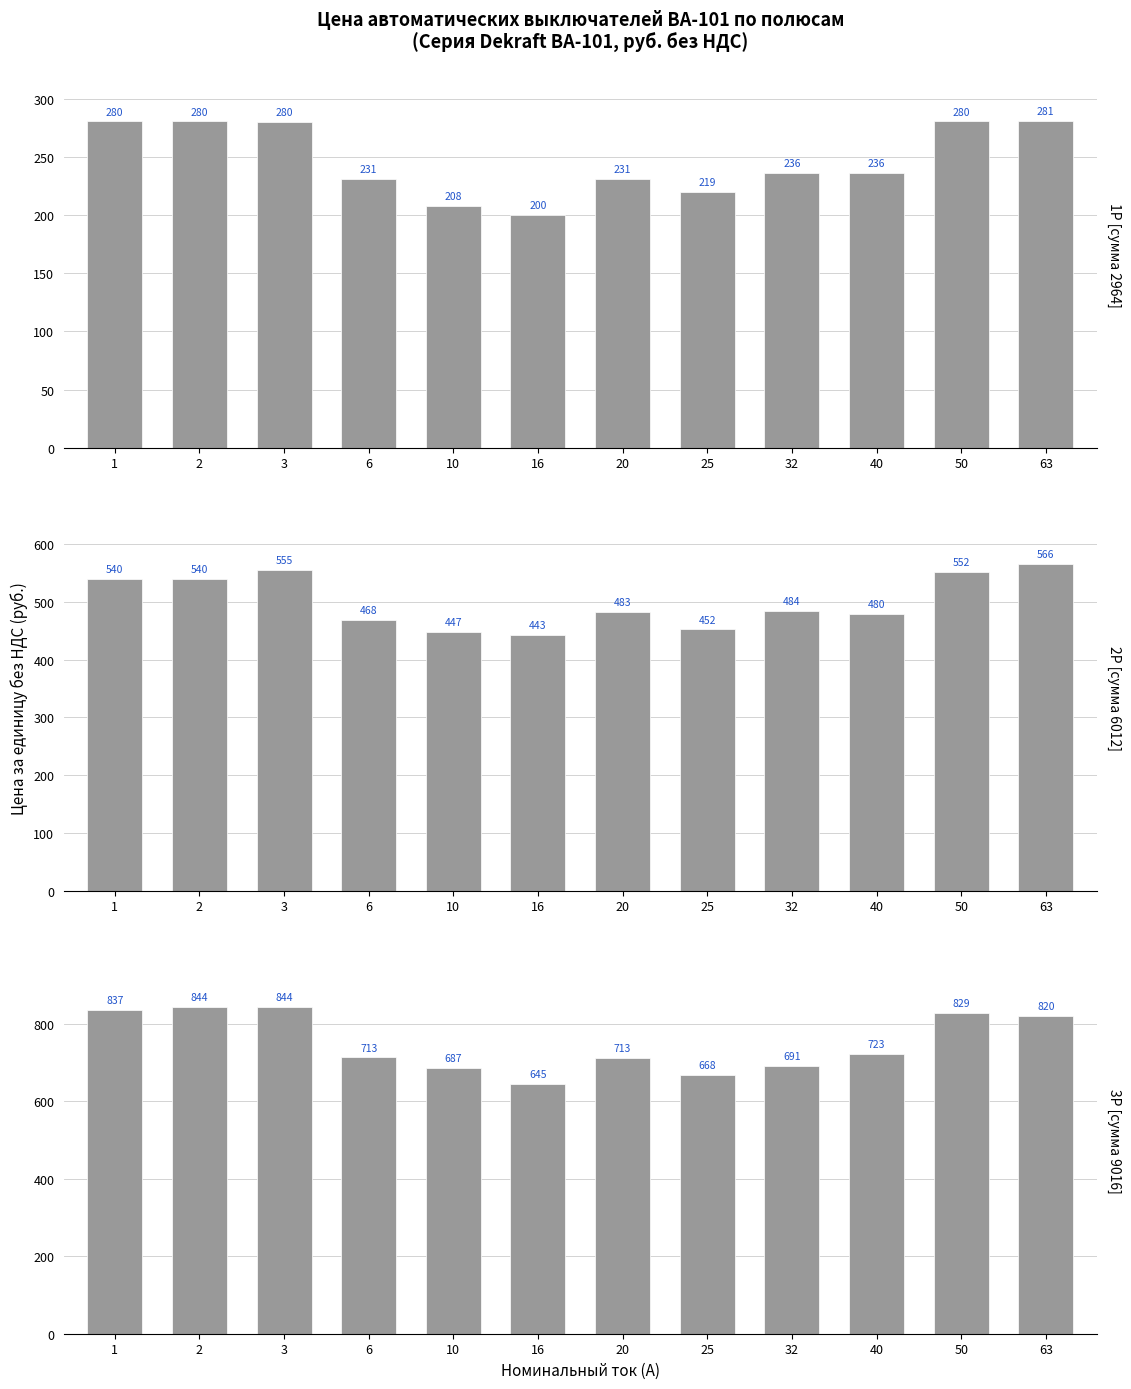

List the series in order of their overall mean, lowest first.

1P, 2P, 3P